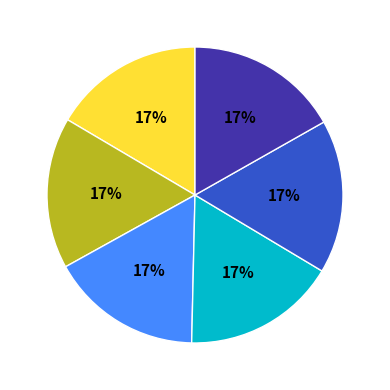

Count the number of slices in the pie.

6